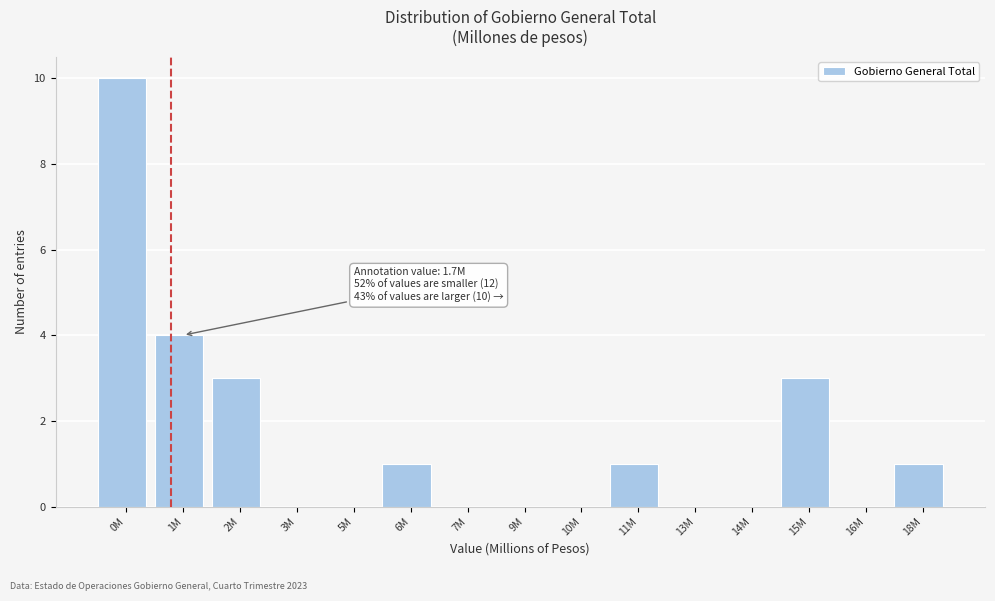

Reading left to right, extract all data points from this chart.

0M=10	1M=4	2M=3	3M=0	5M=0	6M=1	7M=0	9M=0	10M=0	11M=1	13M=0	14M=0	15M=3	16M=0	18M=1